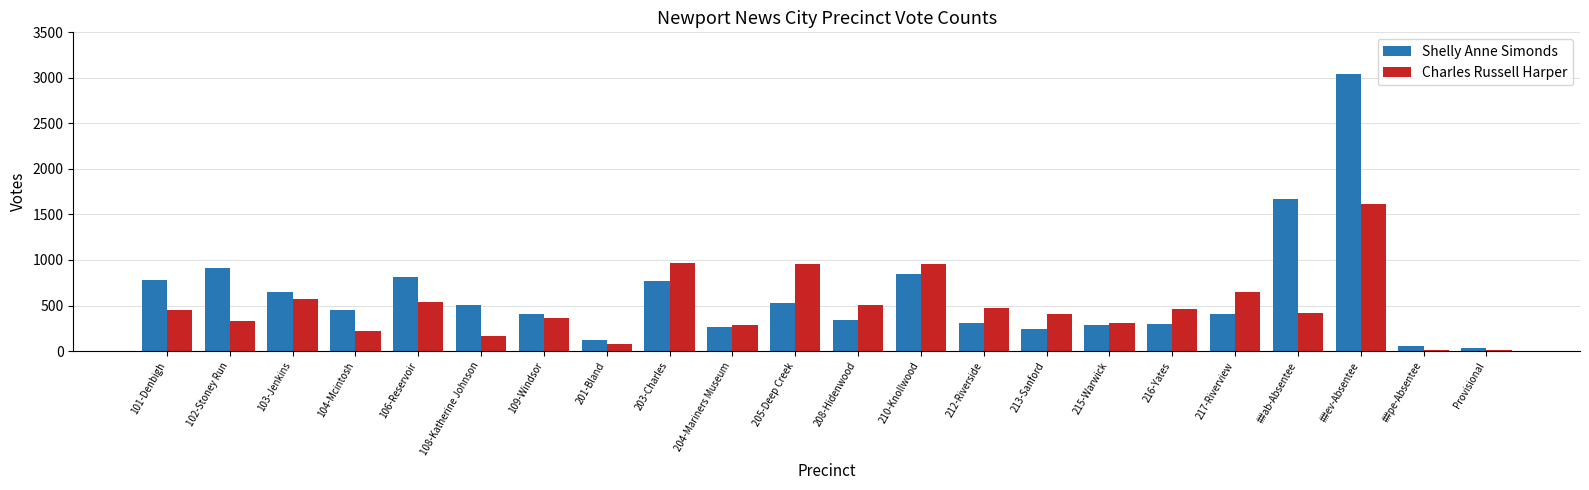

Which series has the largest total across all categories?

Shelly Anne Simonds